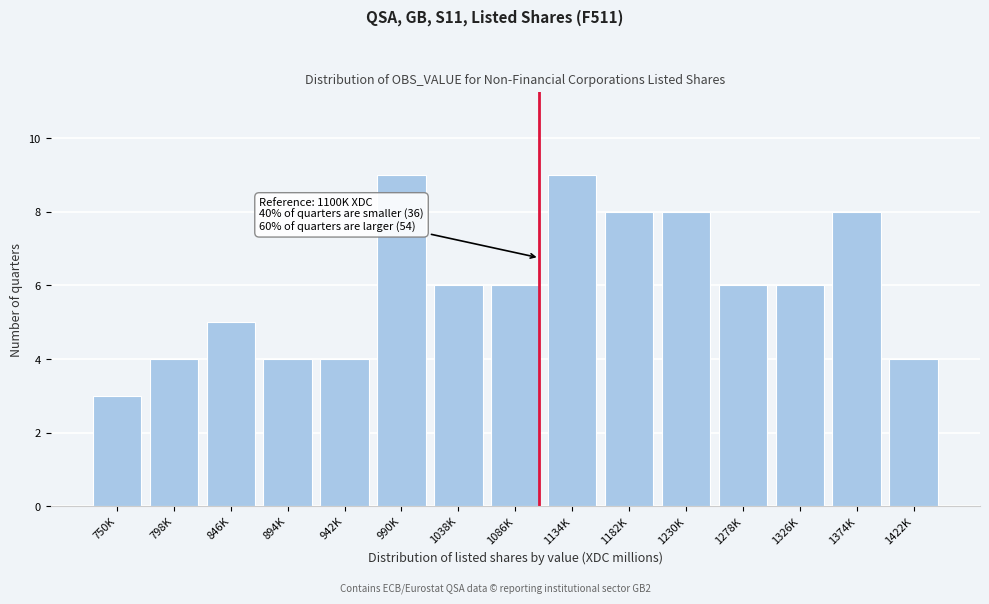

Reading left to right, list all the values displayed in this chart.

3	4	5	4	4	9	6	6	9	8	8	6	6	8	4